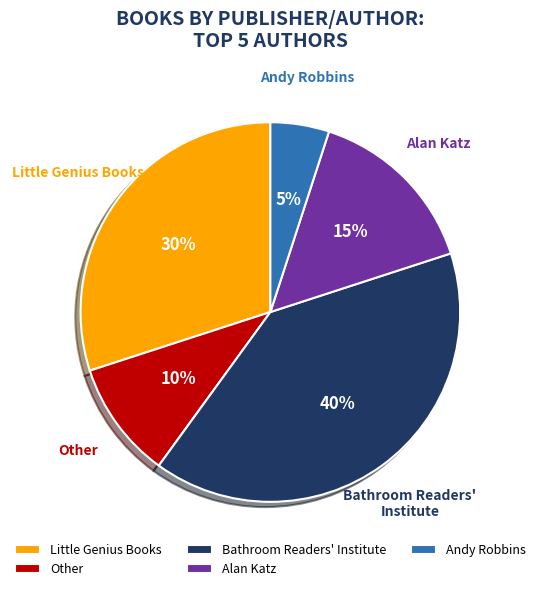

Approximately how many times larger is the value at Bathroom Readers' Institute compared to Andy Robbins?

8.0